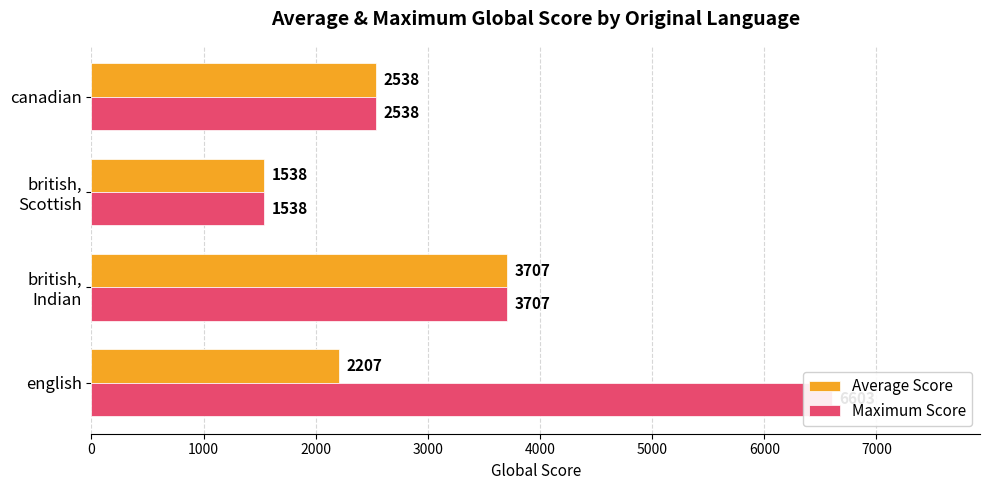

What is the average value of the Average Score series?

2497.5